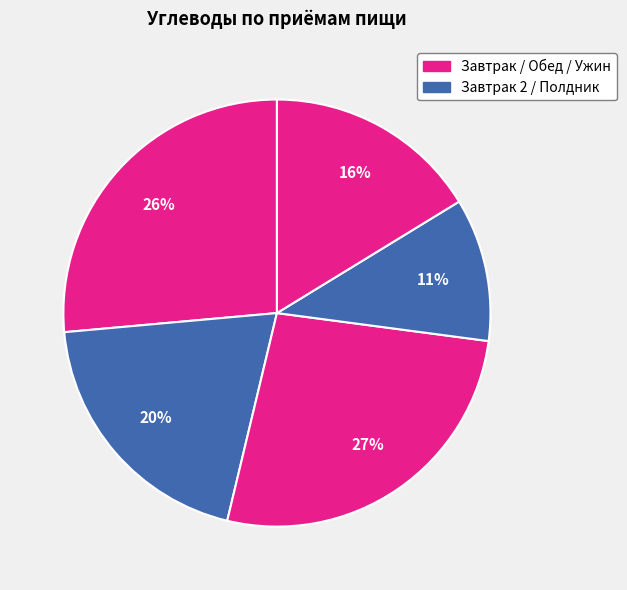

Is there a majority slice in this chart?

No